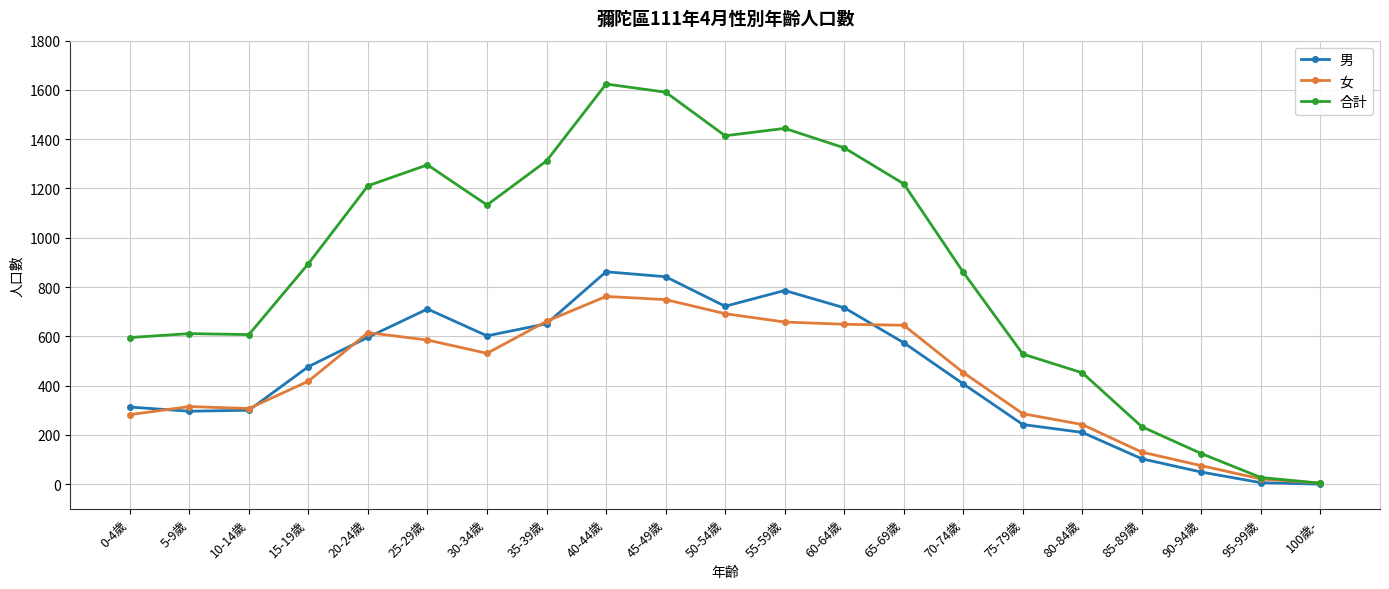

What is the sum of all 女 values?

9080